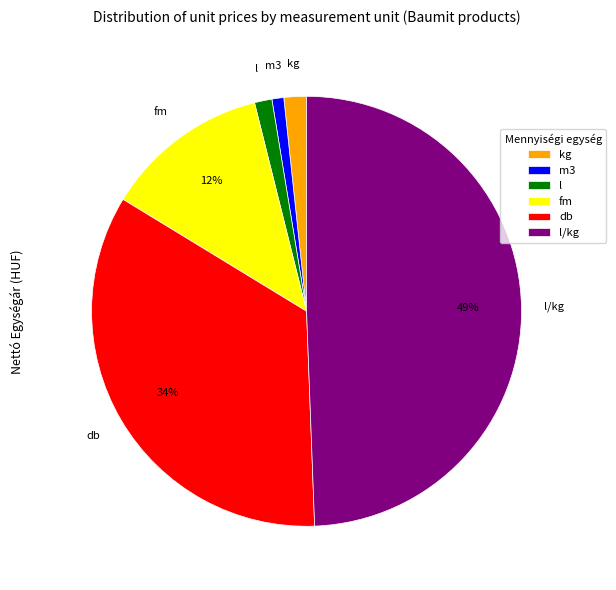

Do fm and l together represent more than half of the pie?

No